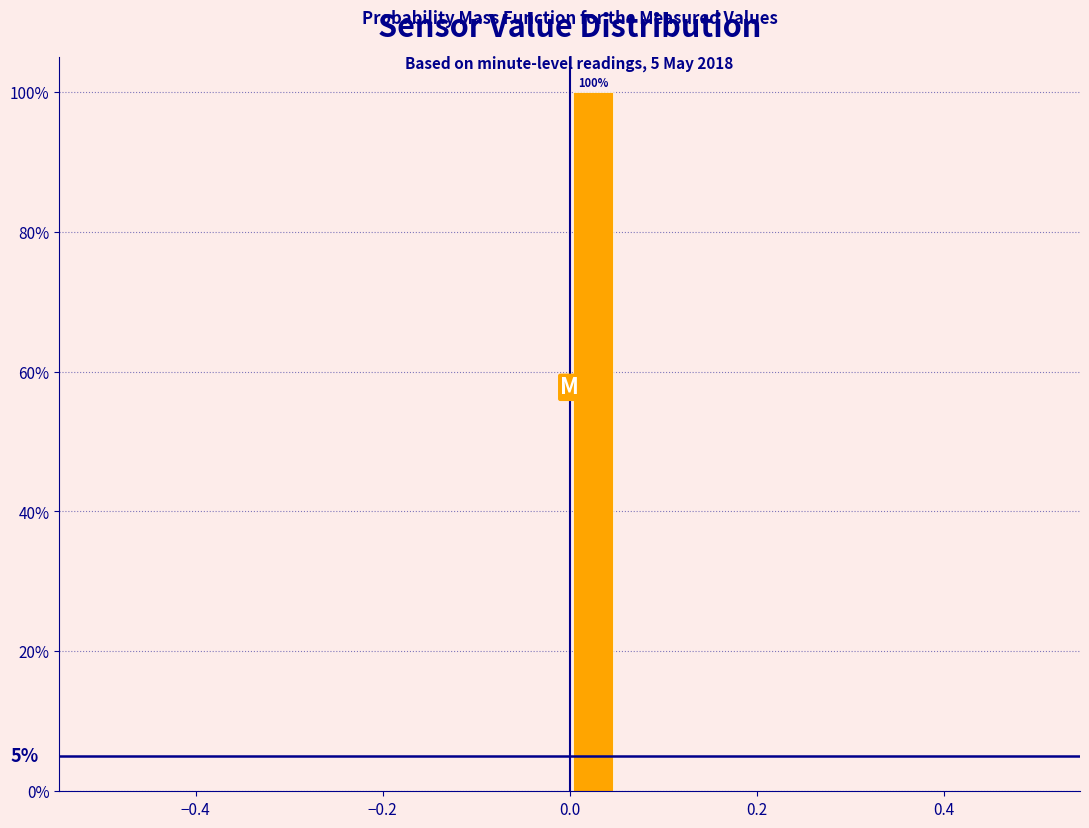

Around what value on the x-axis is the tallest bar? Give the approximate position of its centre, as read against the axis.

0.02